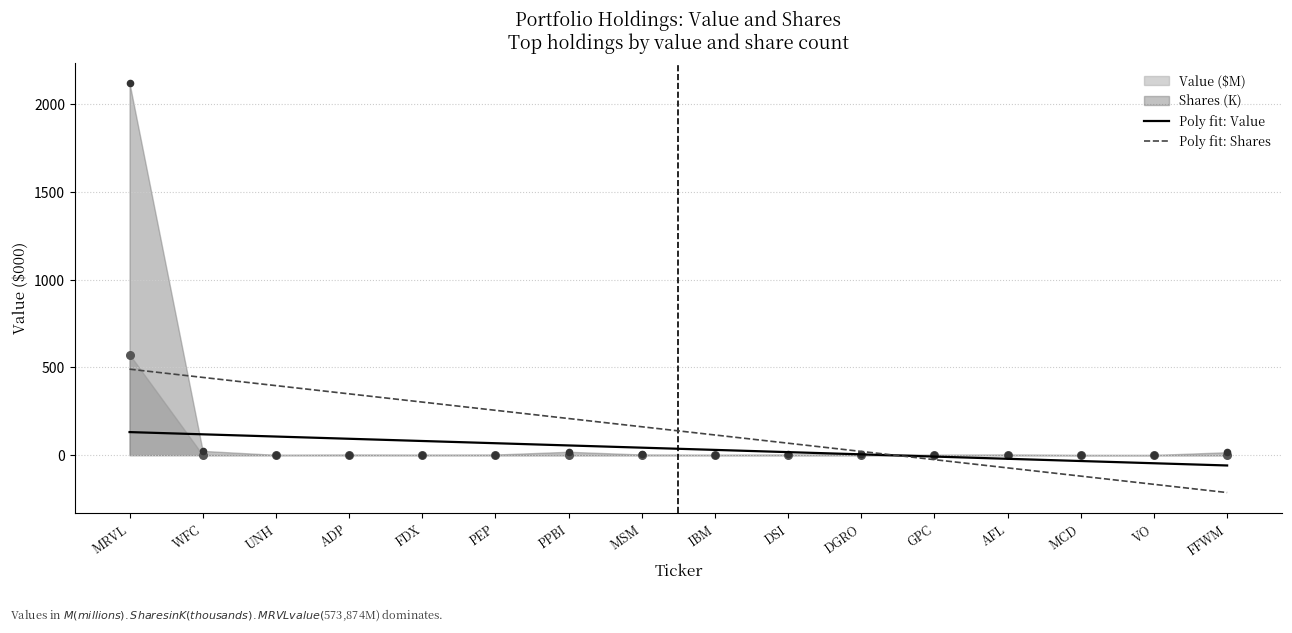

Which series contains the lowest Y value?

Poly fit: Shares